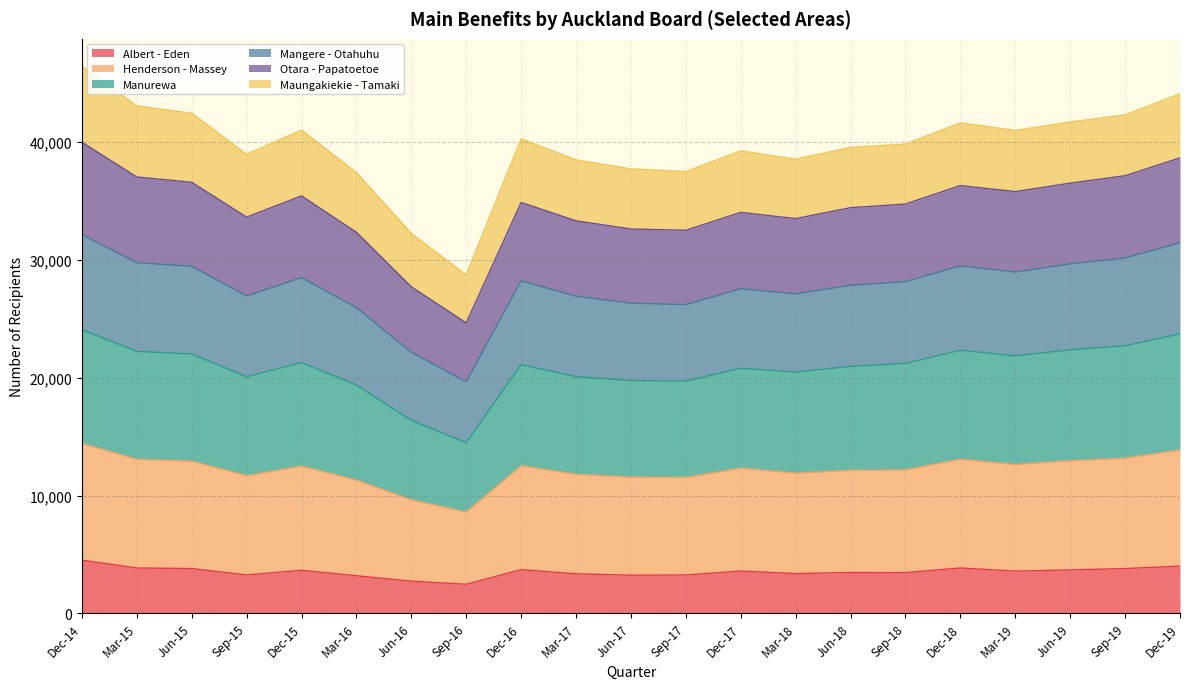

How many interior local valleys does the Albert - Eden series have?

6